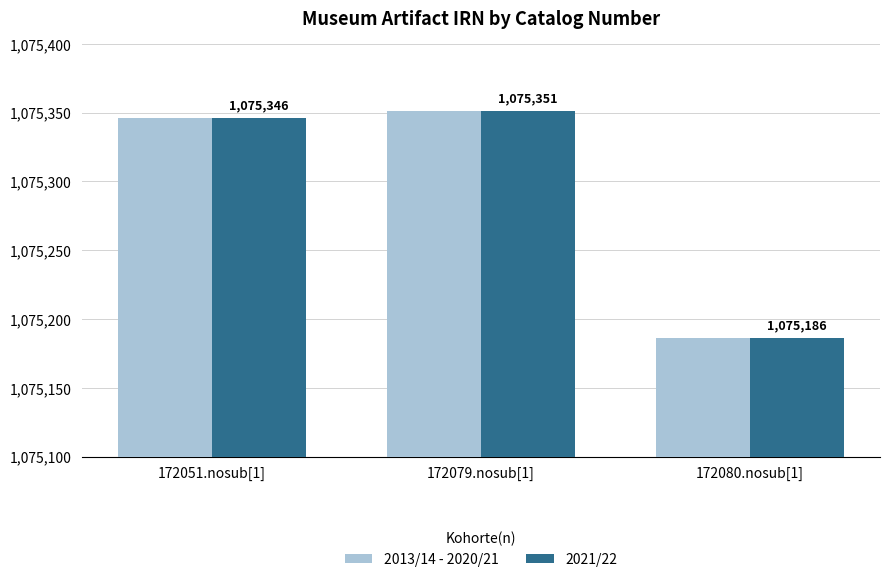

How many groups of bars are there?

3